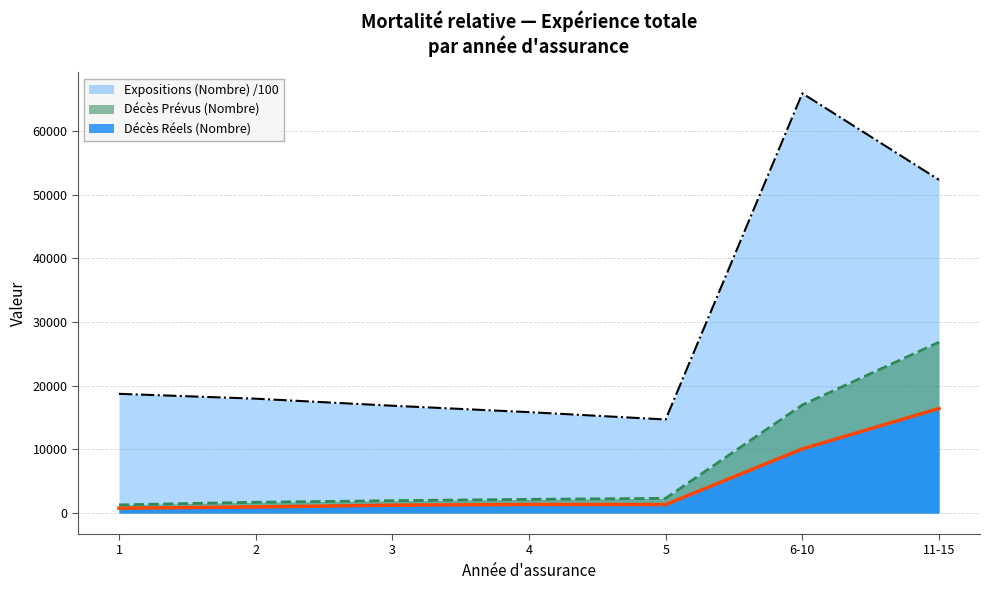

The value of Expositions (Nombre) at 11-15 is 24124.7. True or false?

False